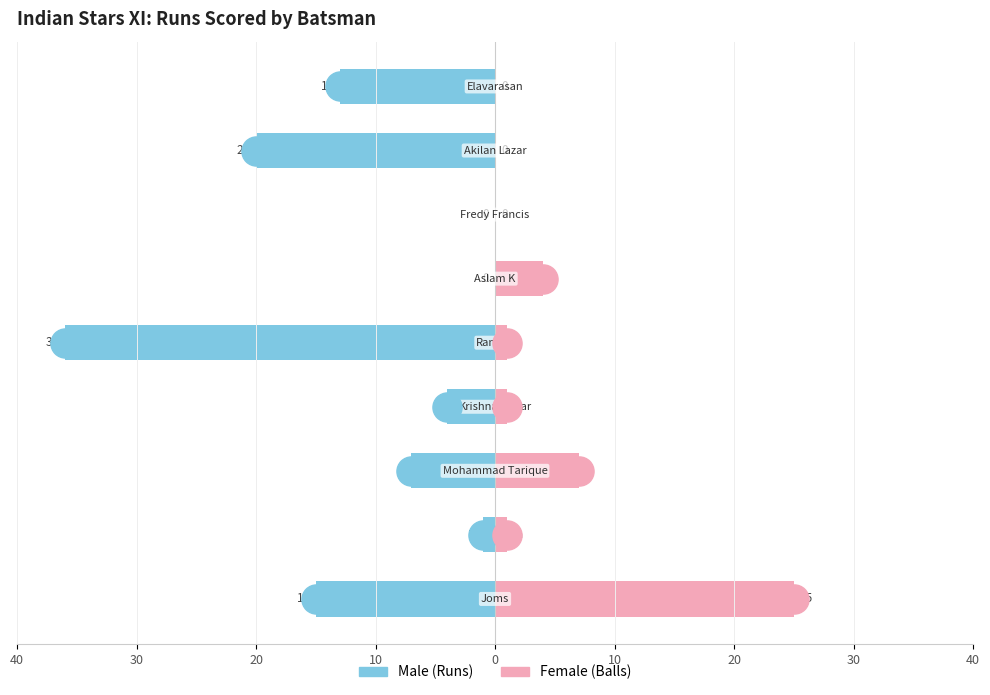

Which series reaches the minimum Y coordinate?

Male